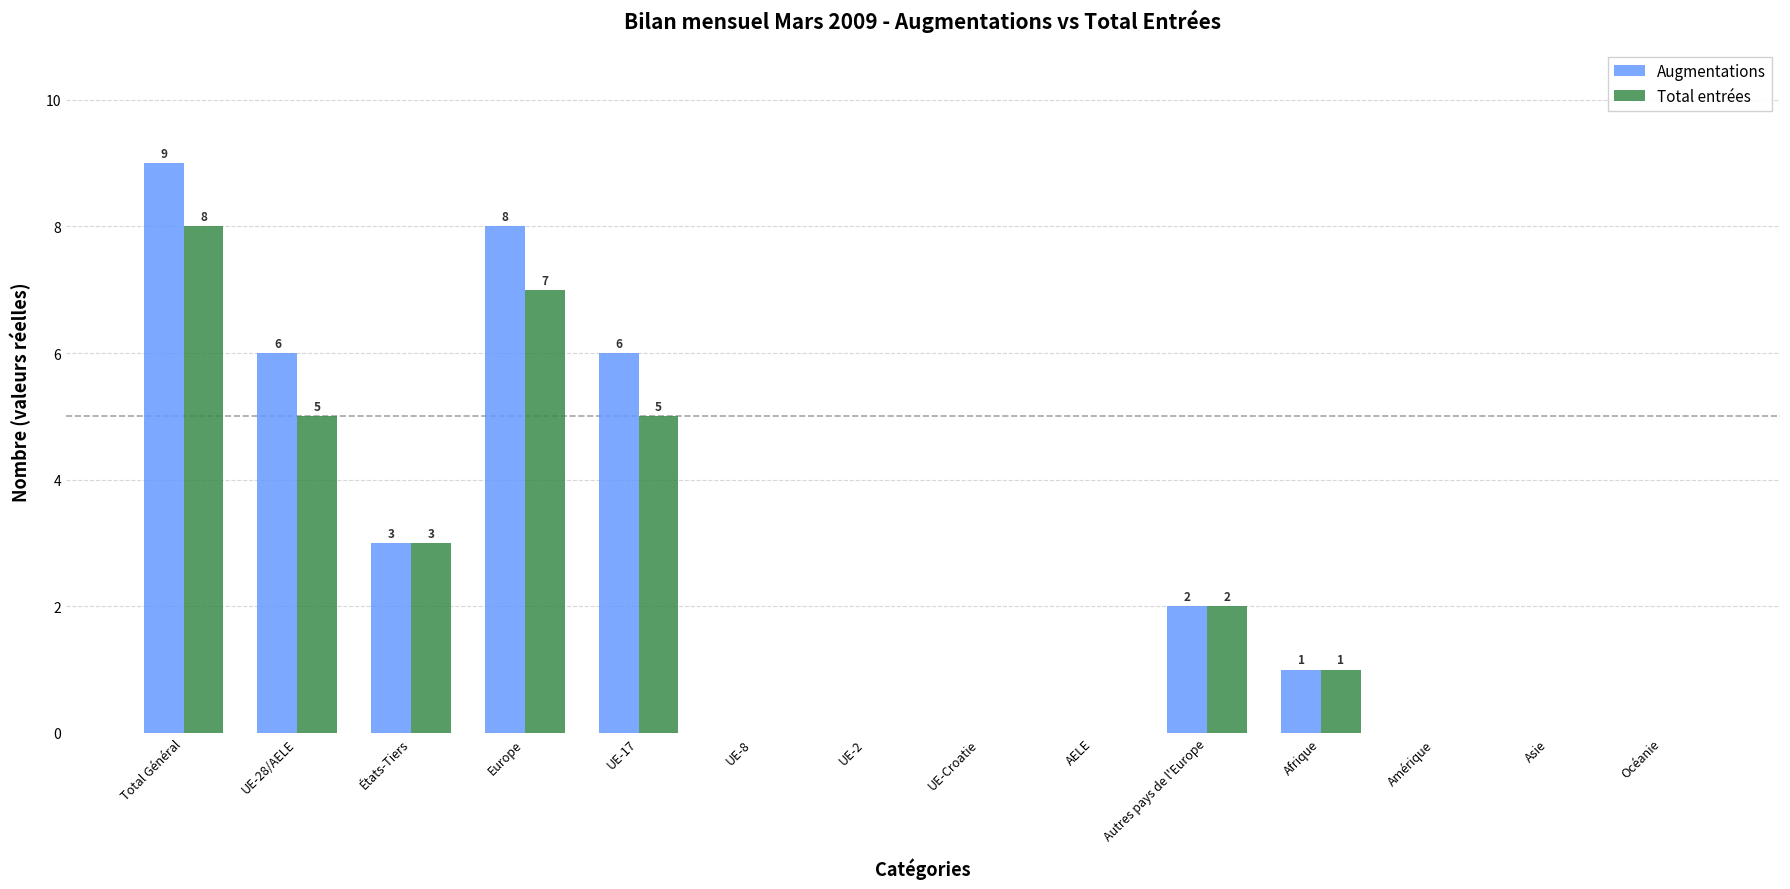

True or false: Augmentations has a value of 0 at UE-8.

True